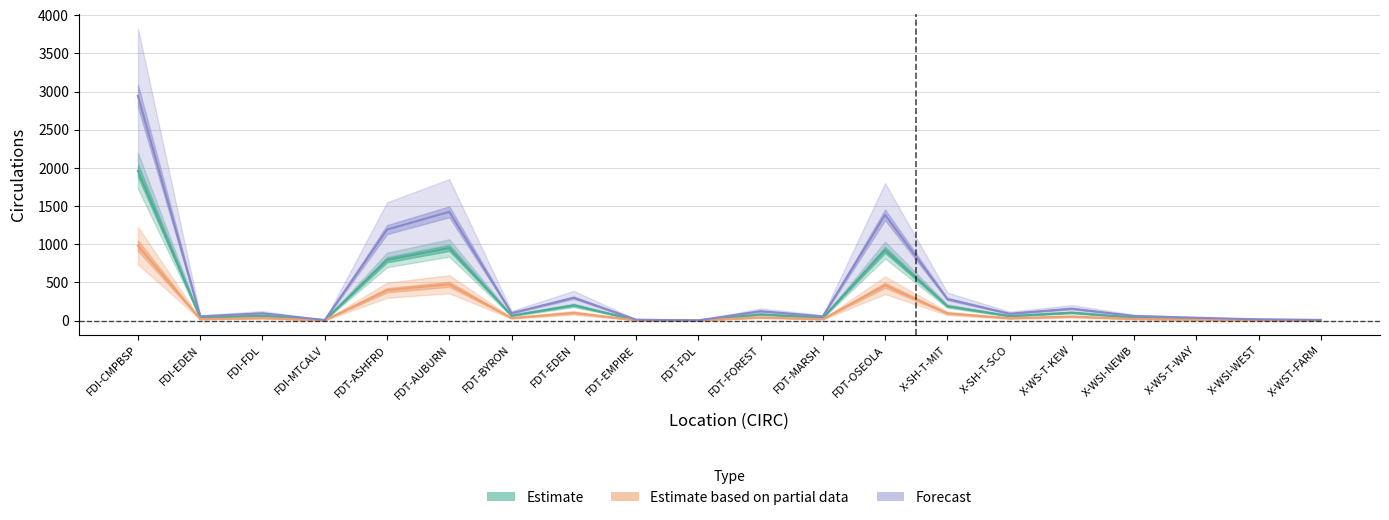

Which series changed the most between FDI-MTCALV and X-WSI-NEWB?

Forecast